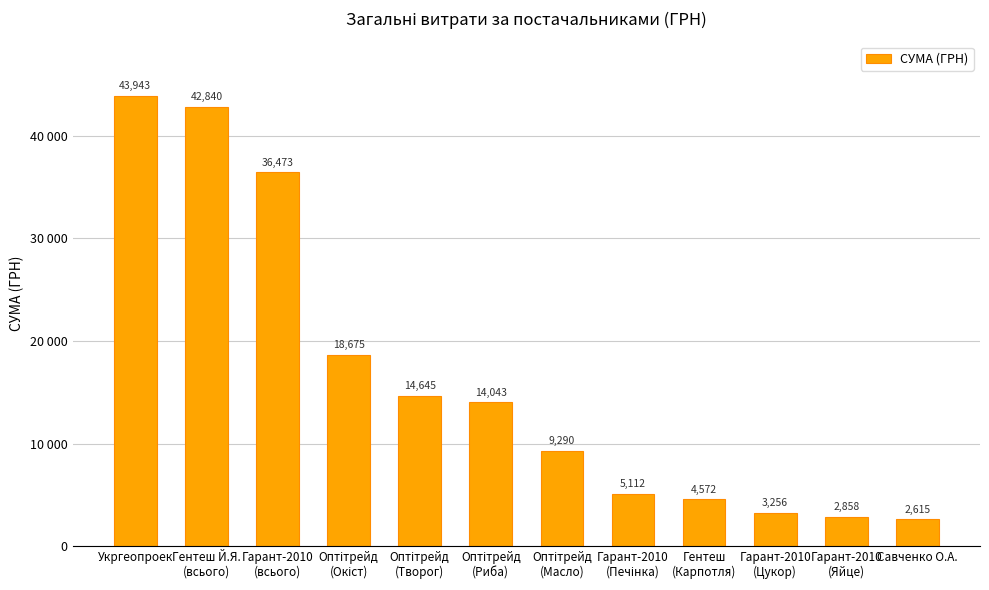

What is the difference between the values at Гарант-2010
(Печінка) and Гентеш
(Карпотля)?

540.0